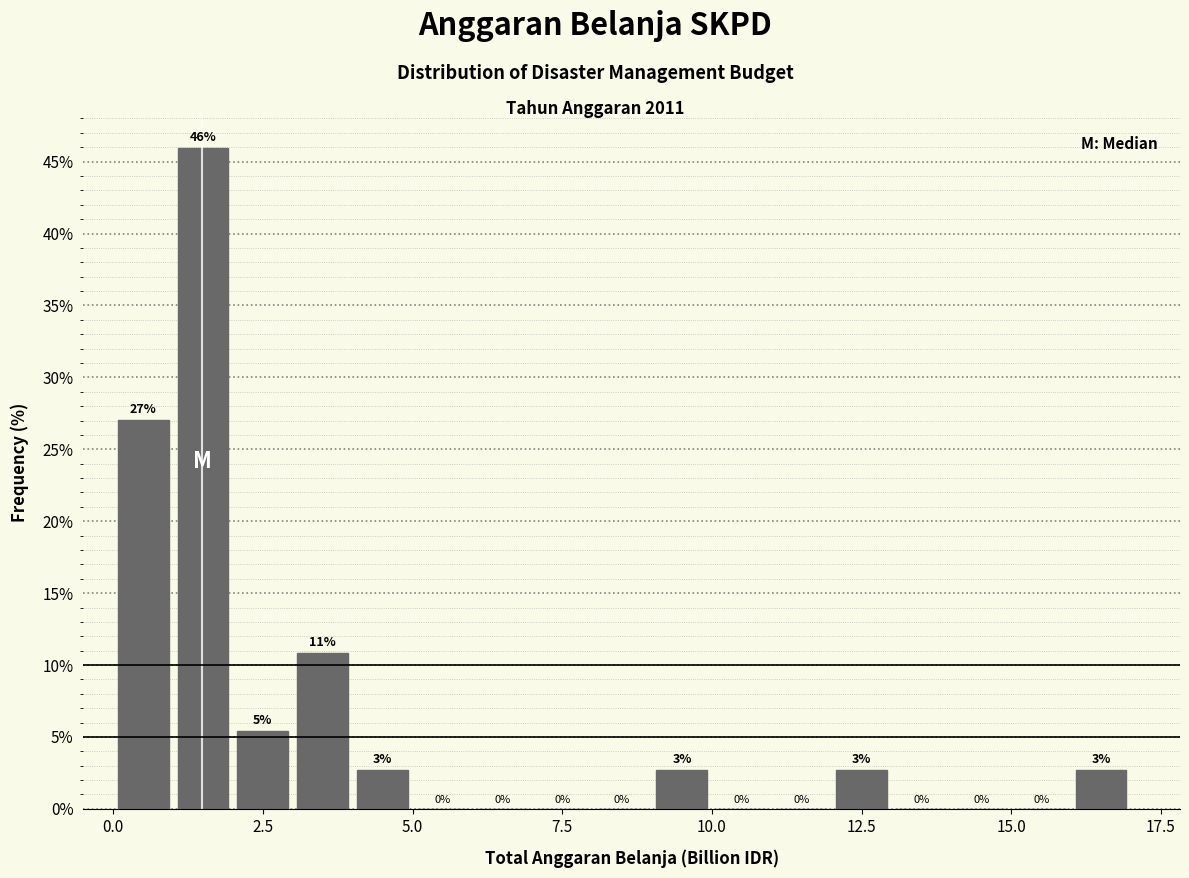

Read against the x-axis, roughly where is the centre of the tallest bar?

1.5